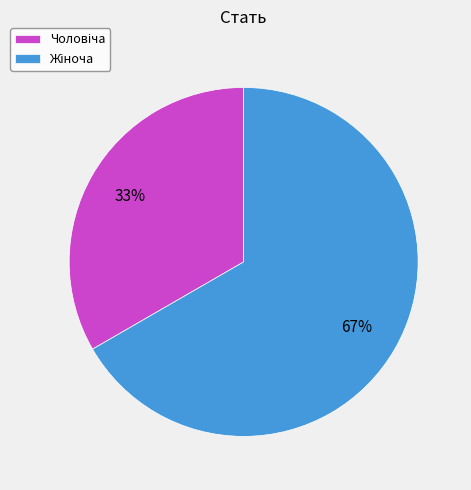

Is there any slice that represents more than half of the pie?

Yes